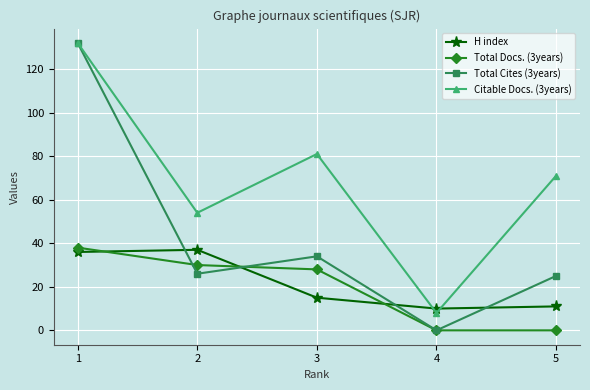

What is the maximum value for Citable Docs. (3years)?

132